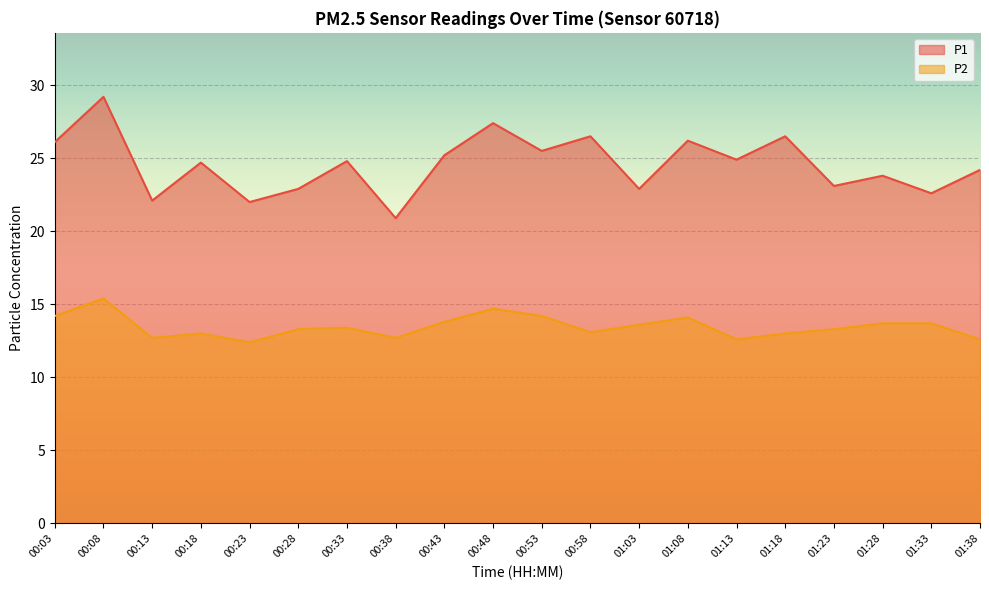

The value of P1 at 01:08 is 12.7. True or false?

False